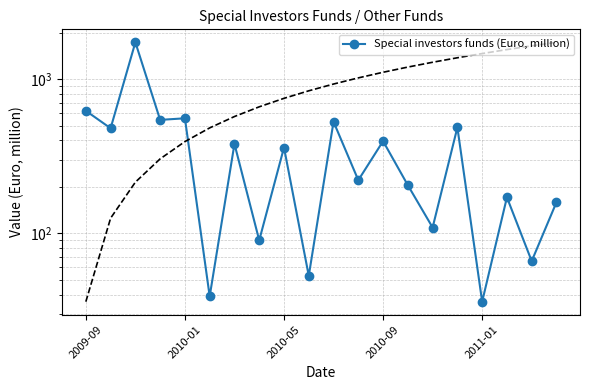

Does the chart have visible grid lines?

Yes